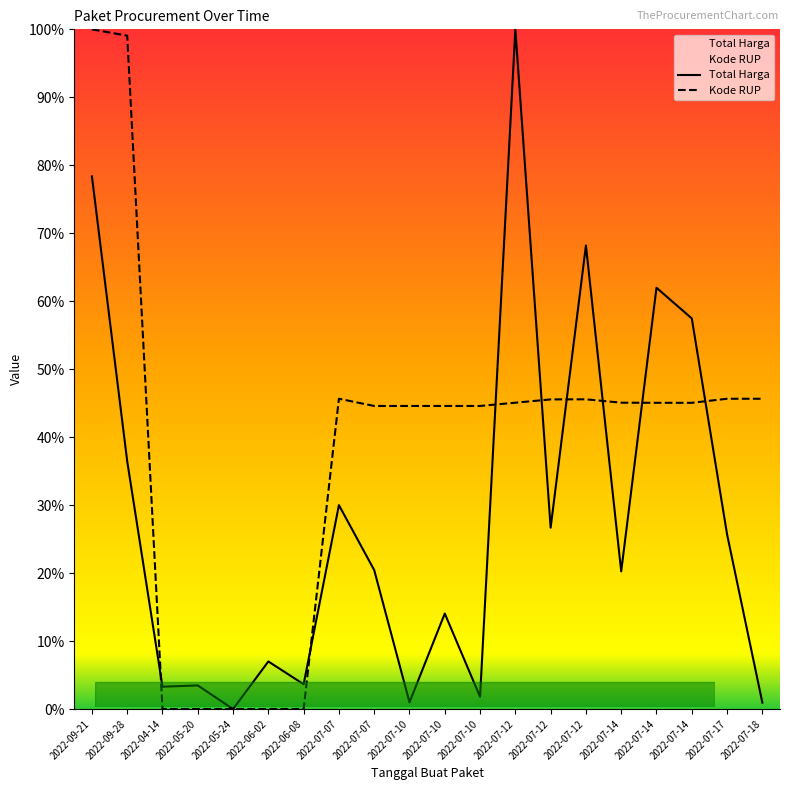

How many lines are shown in the chart?

2